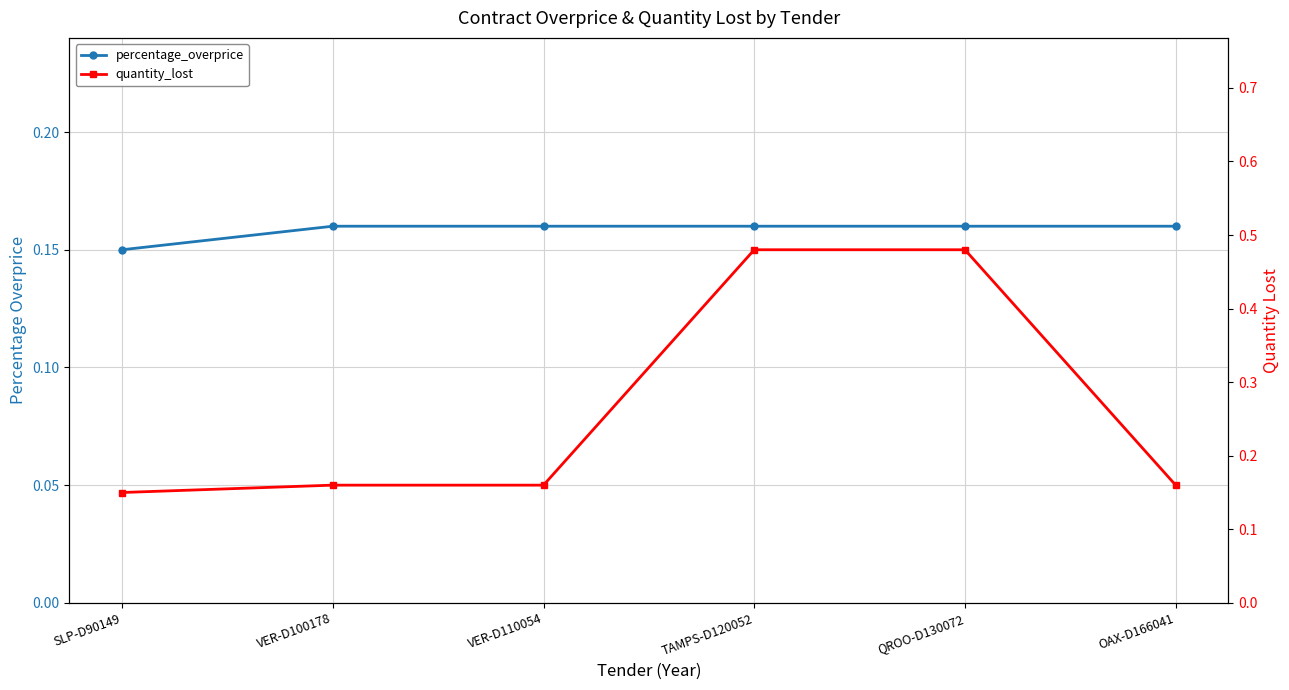

Rank the series by their maximum value, from highest to lowest.

quantity_lost, percentage_overprice